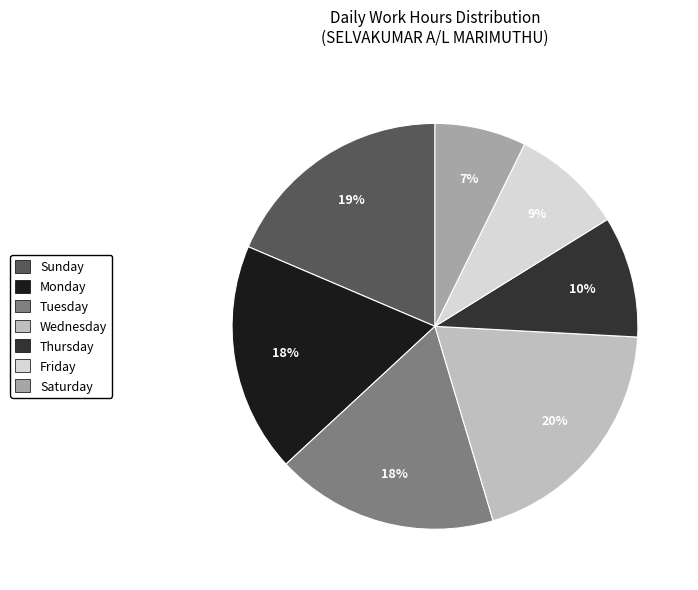

To the nearest percent, what is the average slice percentage?

14%